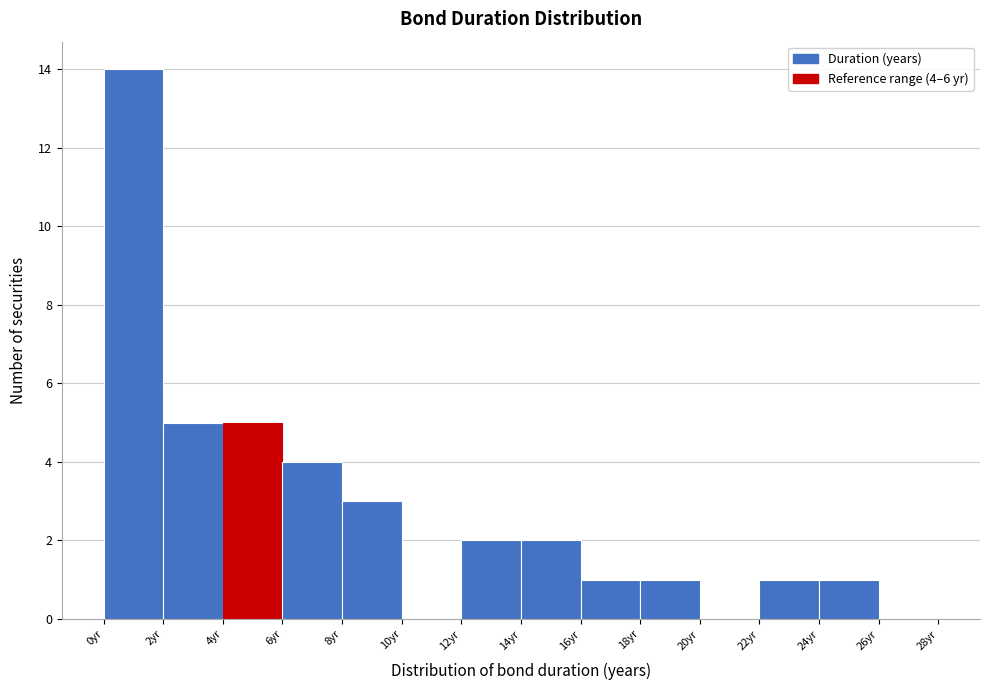

Which range on the x-axis has the tallest bar?

0 to 2